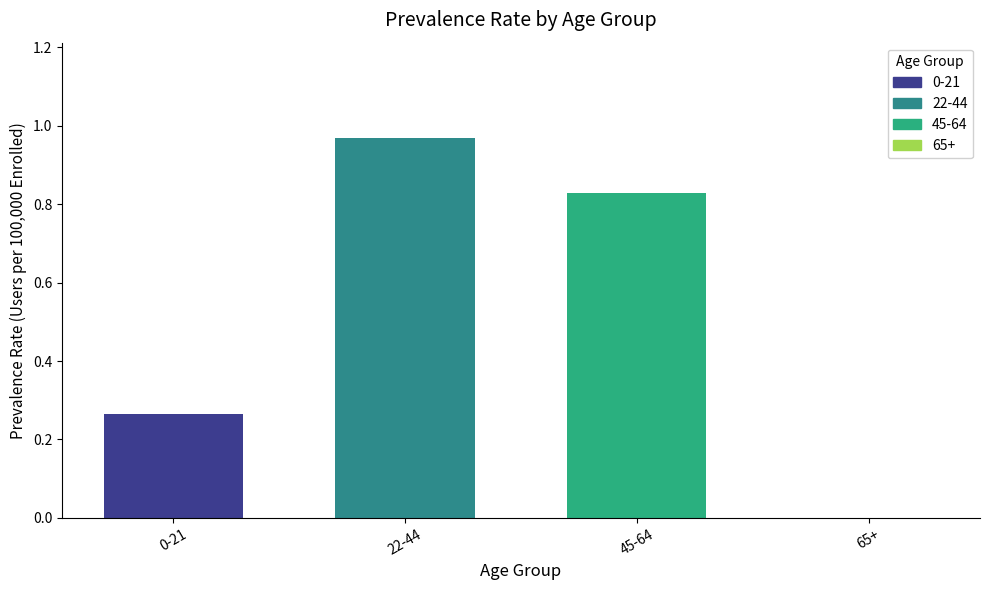

What is the change in value from 0-21 to 22-44?

+0.7